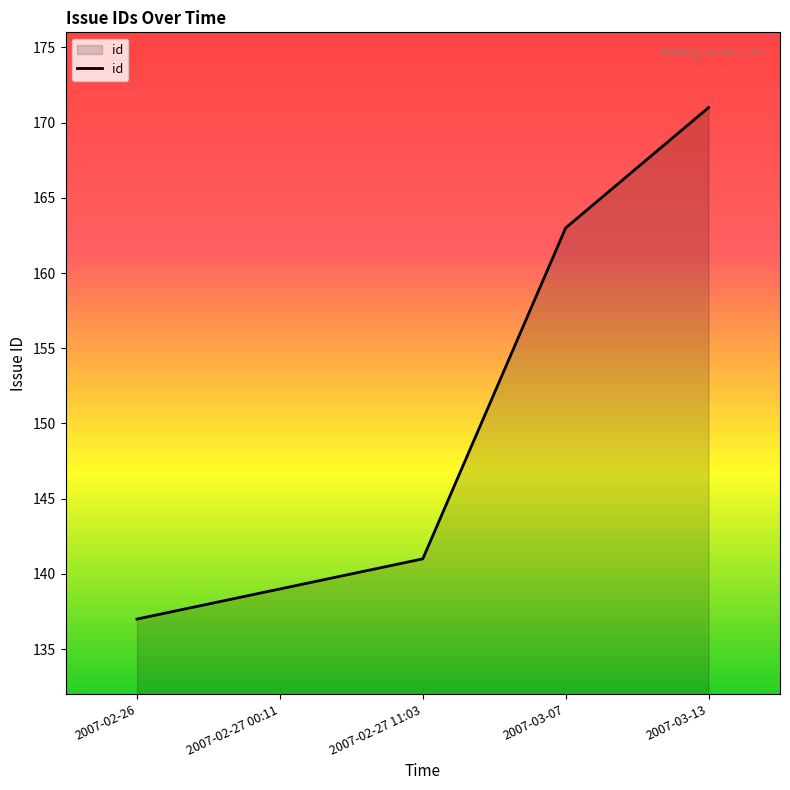

Which category has the lowest value across all series?

2007-02-26